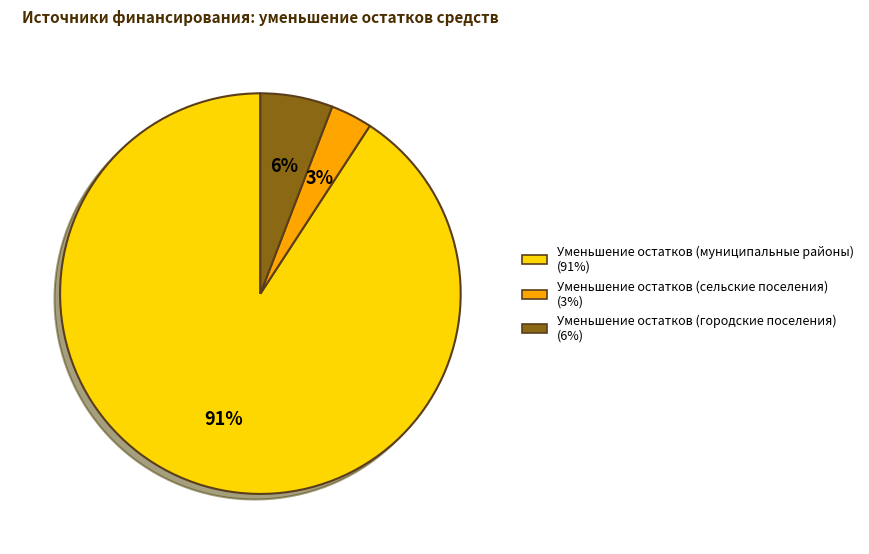

To the nearest percent, what is the average slice percentage?

33%